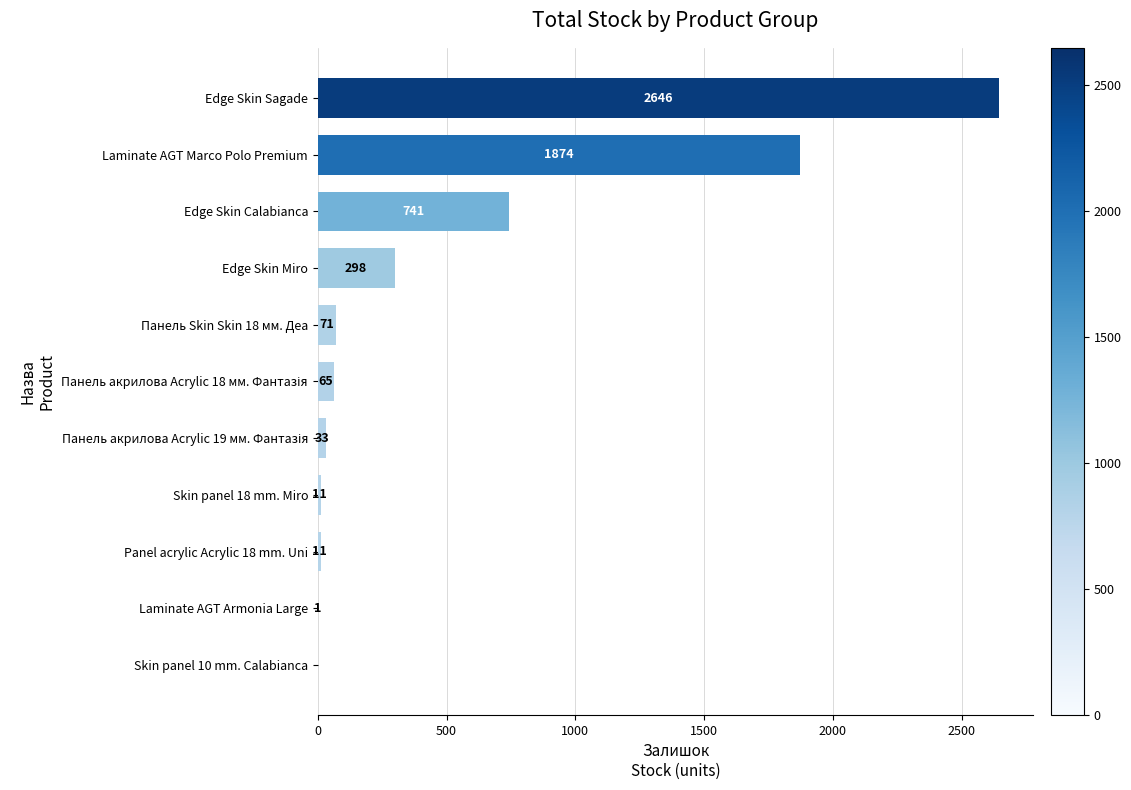

At which label is the value closest to 1323?

Laminate AGT Marco Polo Premium